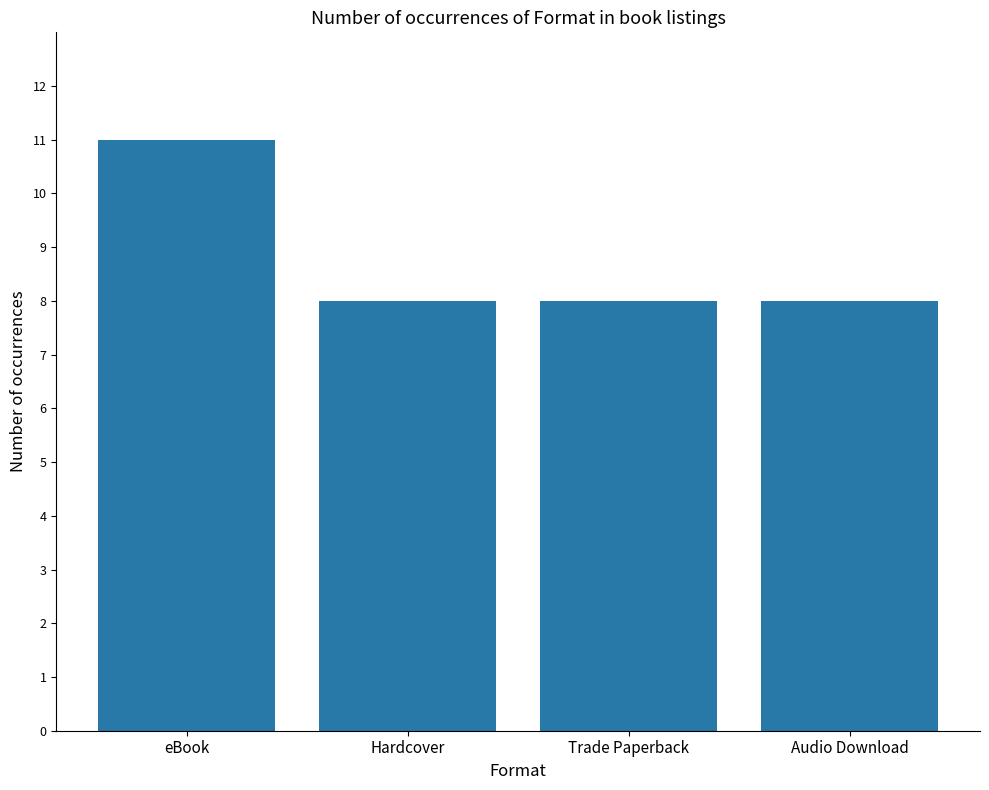

Is it true that the value at eBook is 11?

True